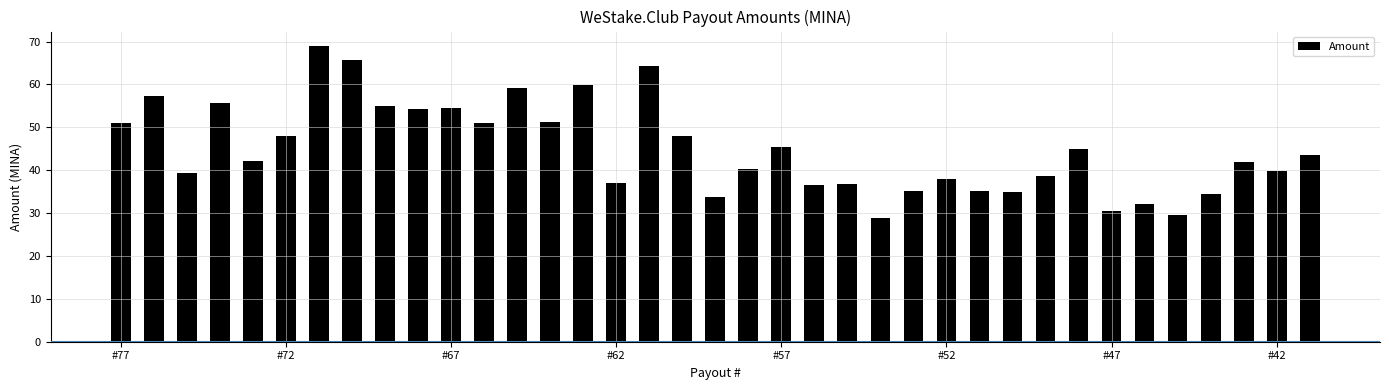

What is the smallest value displayed?

28.8